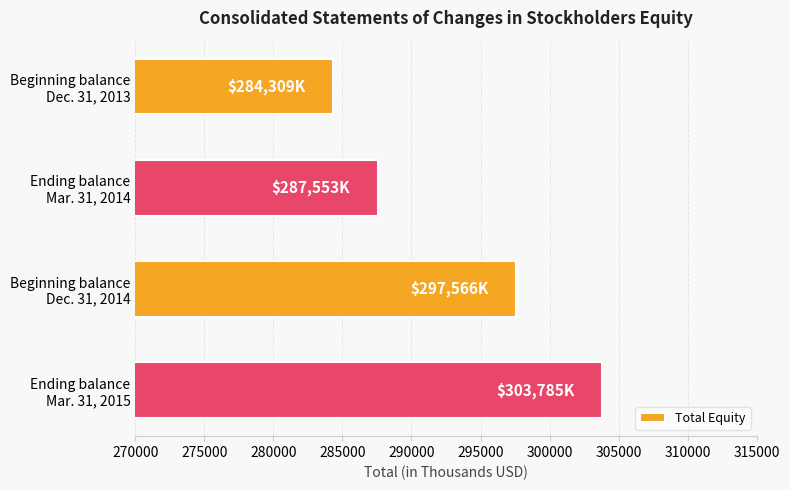

What is the value of the 4th bar from the top?

303785